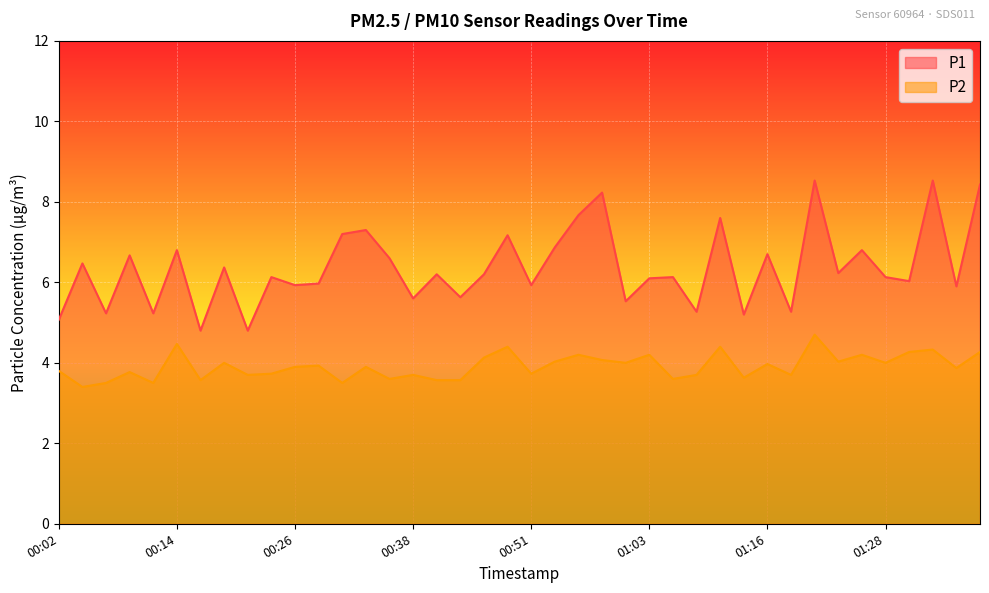

List the series in order of their overall mean, lowest first.

P2, P1